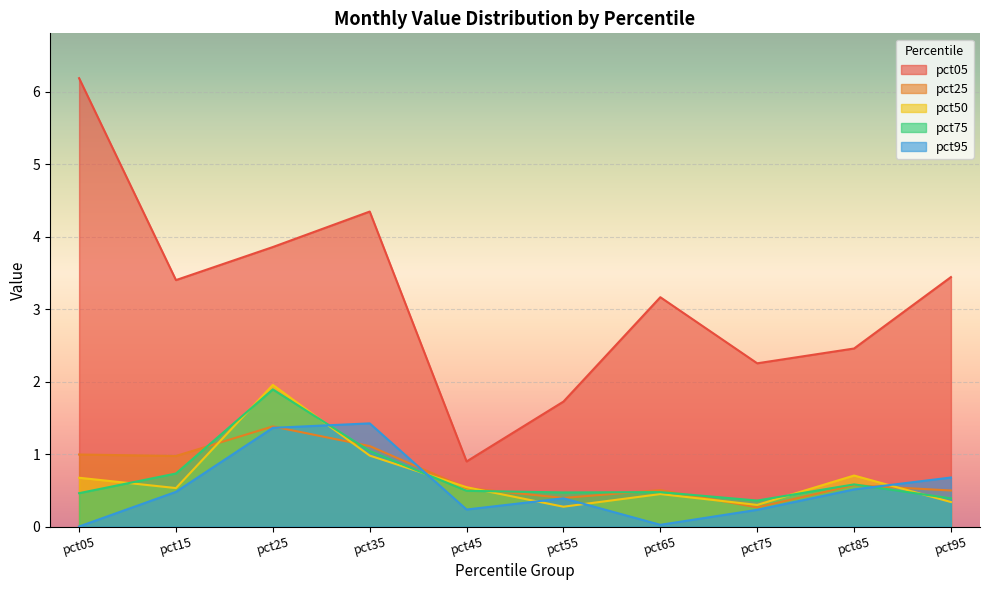

What are all the series names shown in the legend?

pct05, pct25, pct50, pct75, pct95